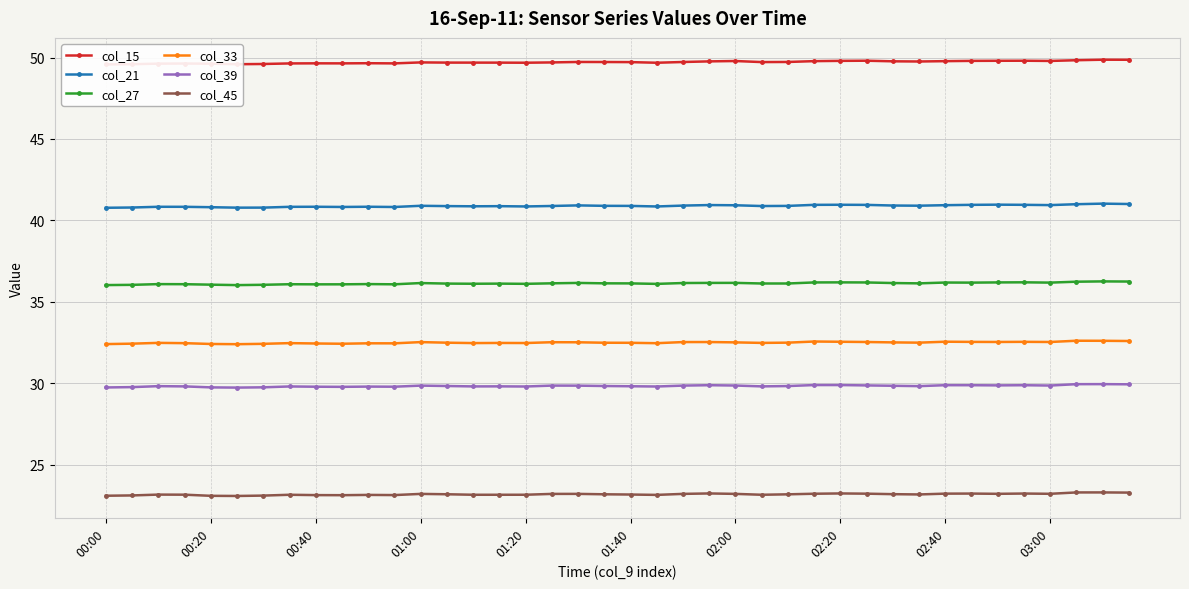

What is the minimum value for col_45?

23.1